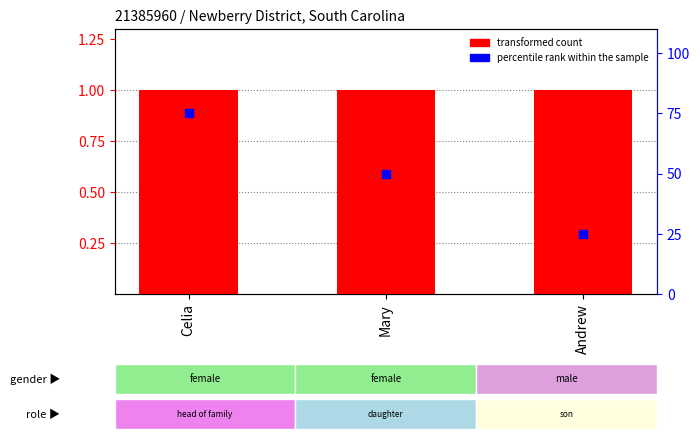

Which series has the largest total across all categories?

percentile rank within the sample